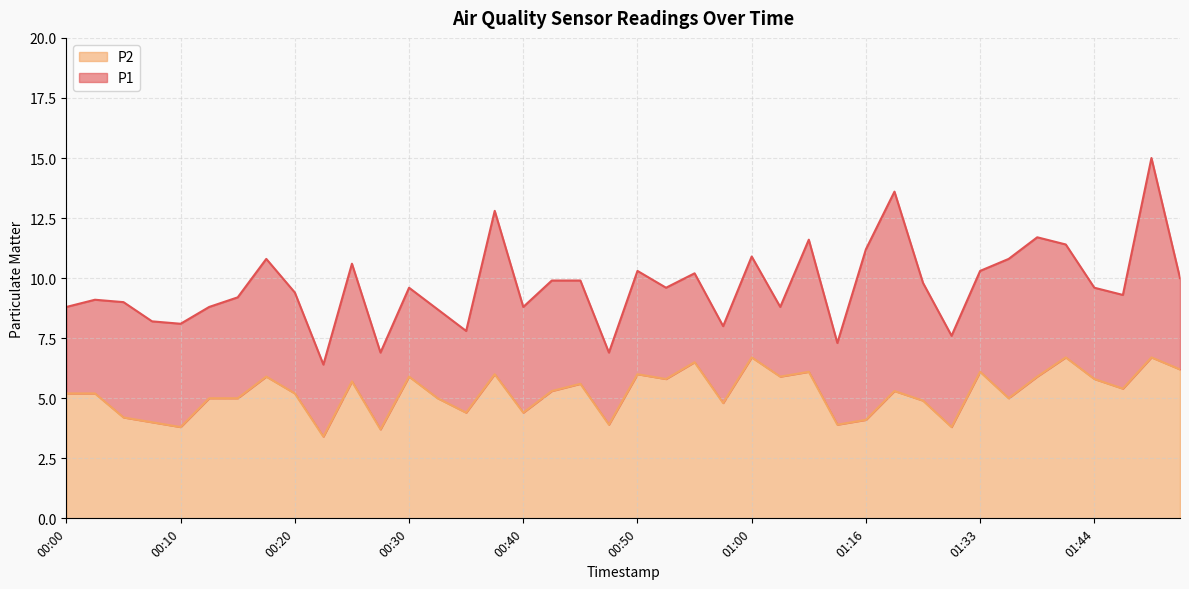

Rank the categories by P2 value from highest to lowest.

01:00, 01:41, 01:49, 00:55, 01:51, 01:05, 01:33, 00:38, 00:50, 00:18, 00:30, 01:02, 01:38, 00:53, 01:44, 00:25, 00:45, 01:46, 00:43, 01:22, 00:00, 00:03, 00:20, 00:13, 00:15, 00:33, 01:36, 01:27, 00:58, 00:35, 00:40, 00:05, 01:16, 00:08, 00:48, 01:10, 00:10, 01:30, 00:28, 00:23